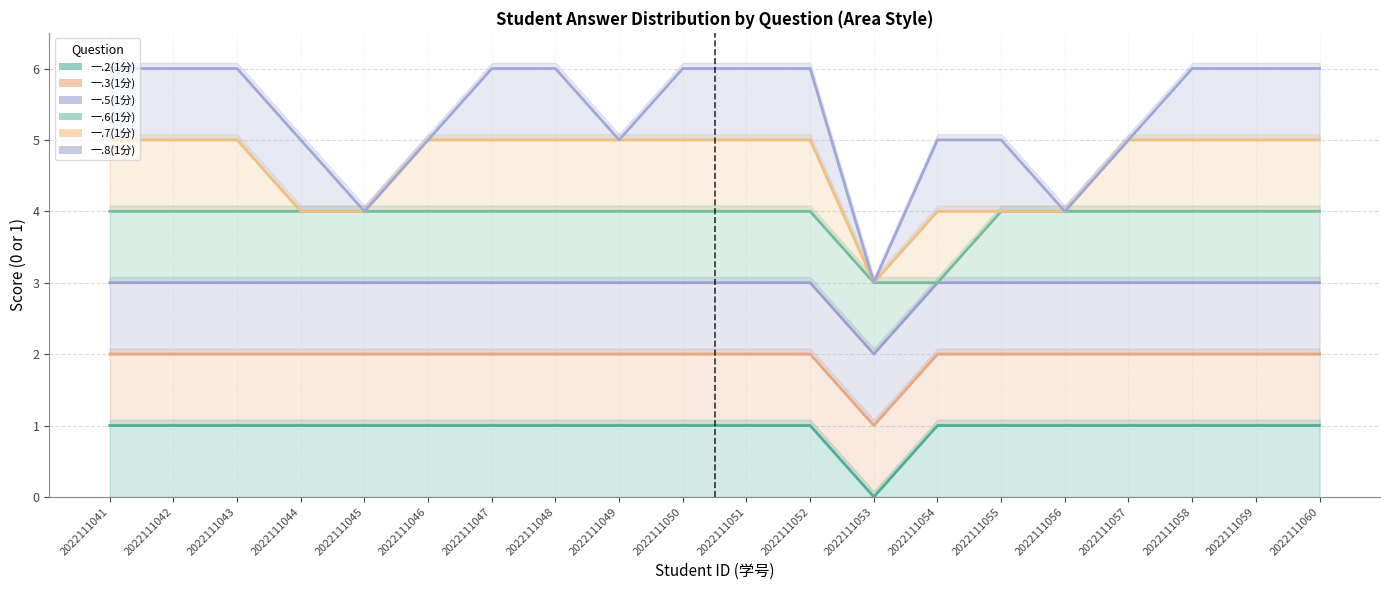

Count the 一.2(1分) values in the range 1 to 2.

19